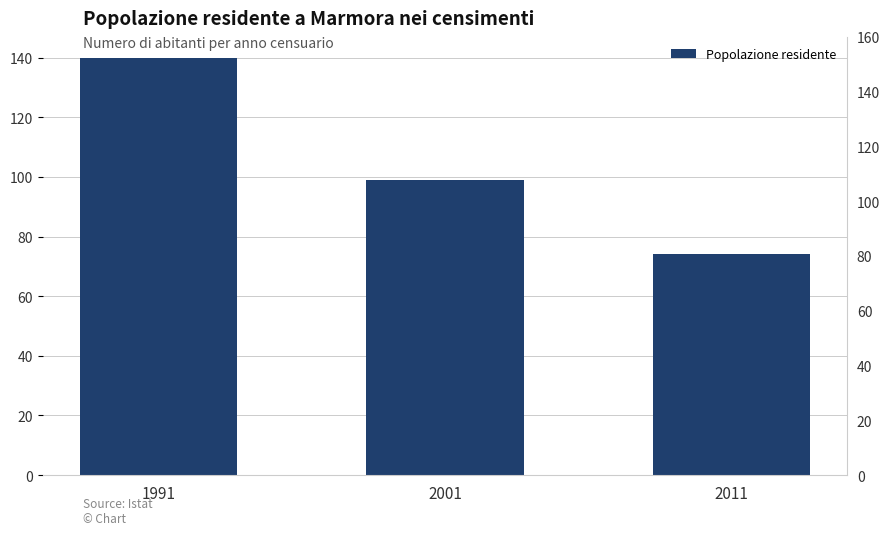

The chart shows a value of 140 at 1991. True or false?

True